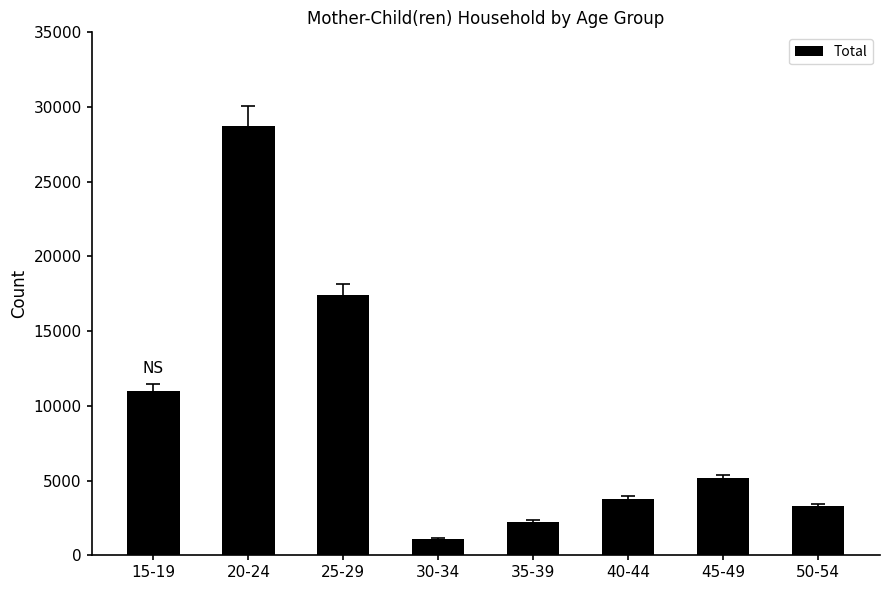

Which category has the lowest value across all series?

30-34